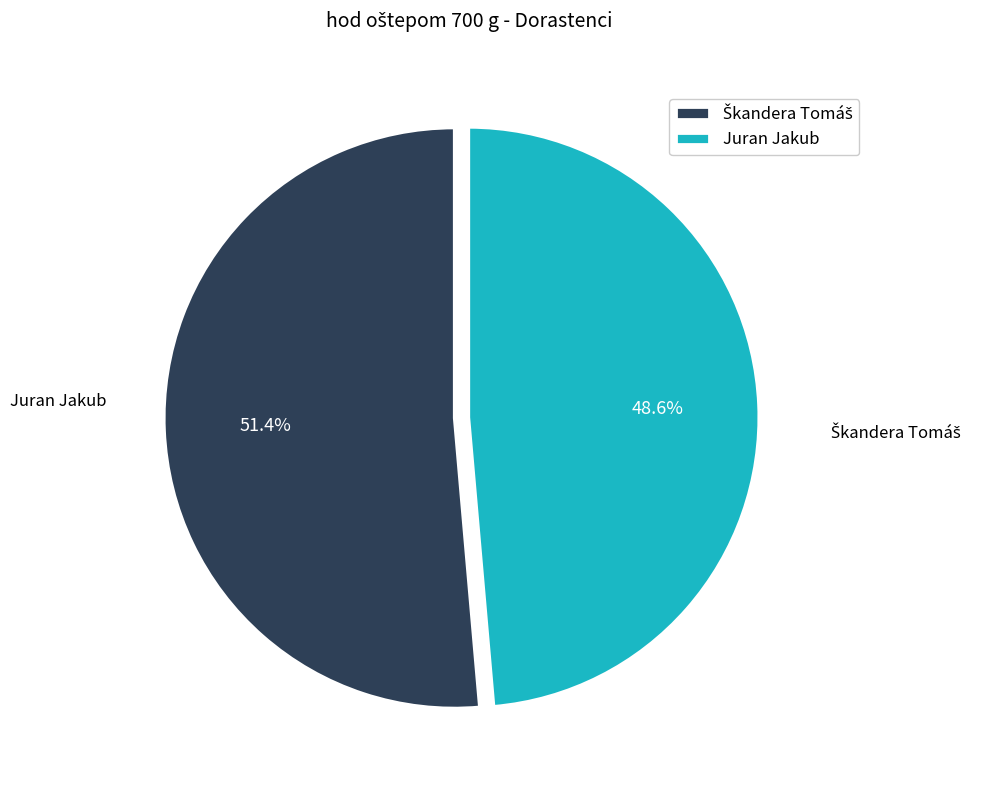

Which category has the smallest portion of the pie?

Juran Jakub